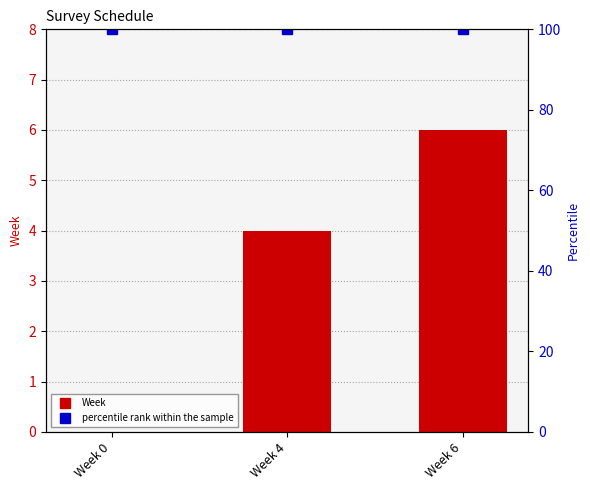

Does the chart contain any negative values?

No